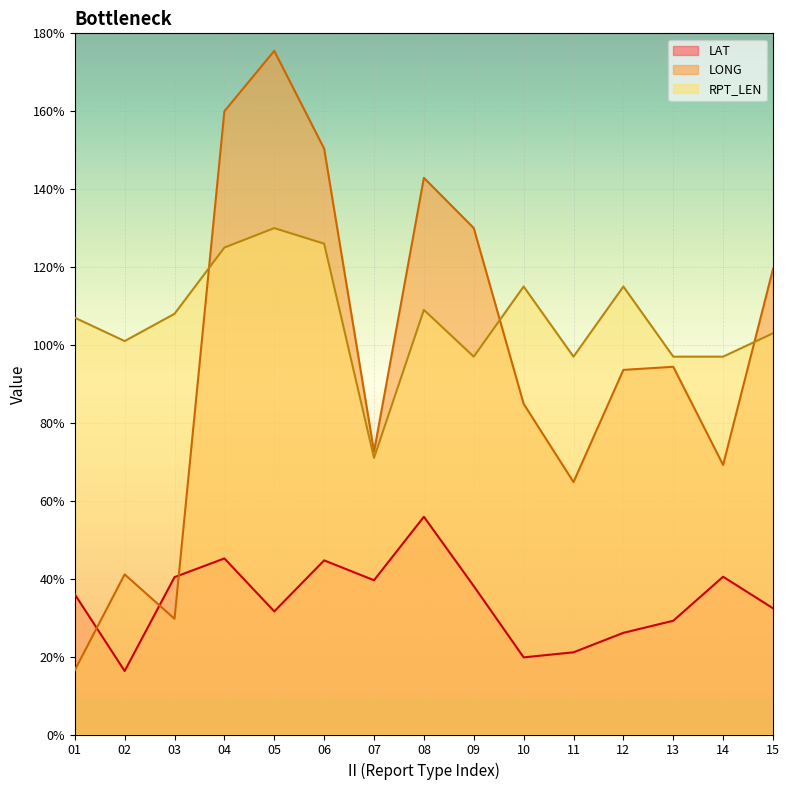

What is the minimum value shown in the chart?

16.3